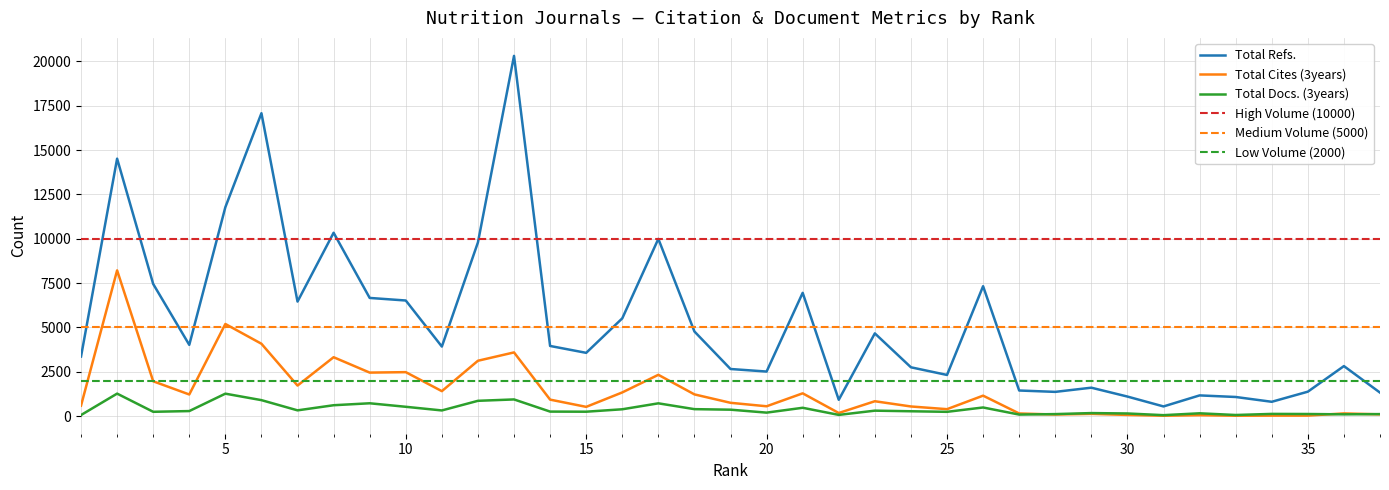

List the series in order of their overall mean, highest first.

Total Refs., Total Cites (3years), Total Docs. (3years)